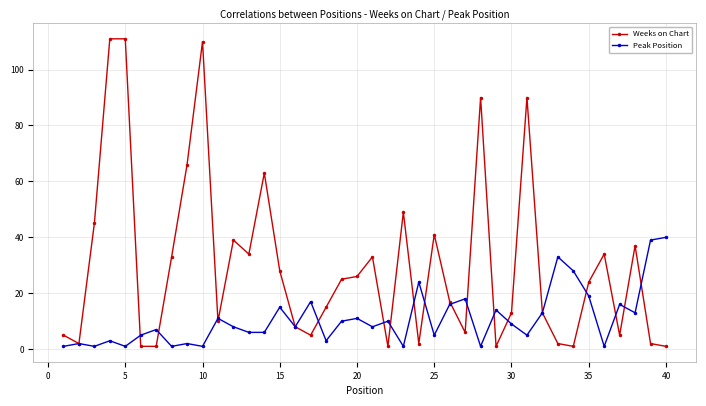

Which series has the largest range (max minus min)?

Weeks on Chart